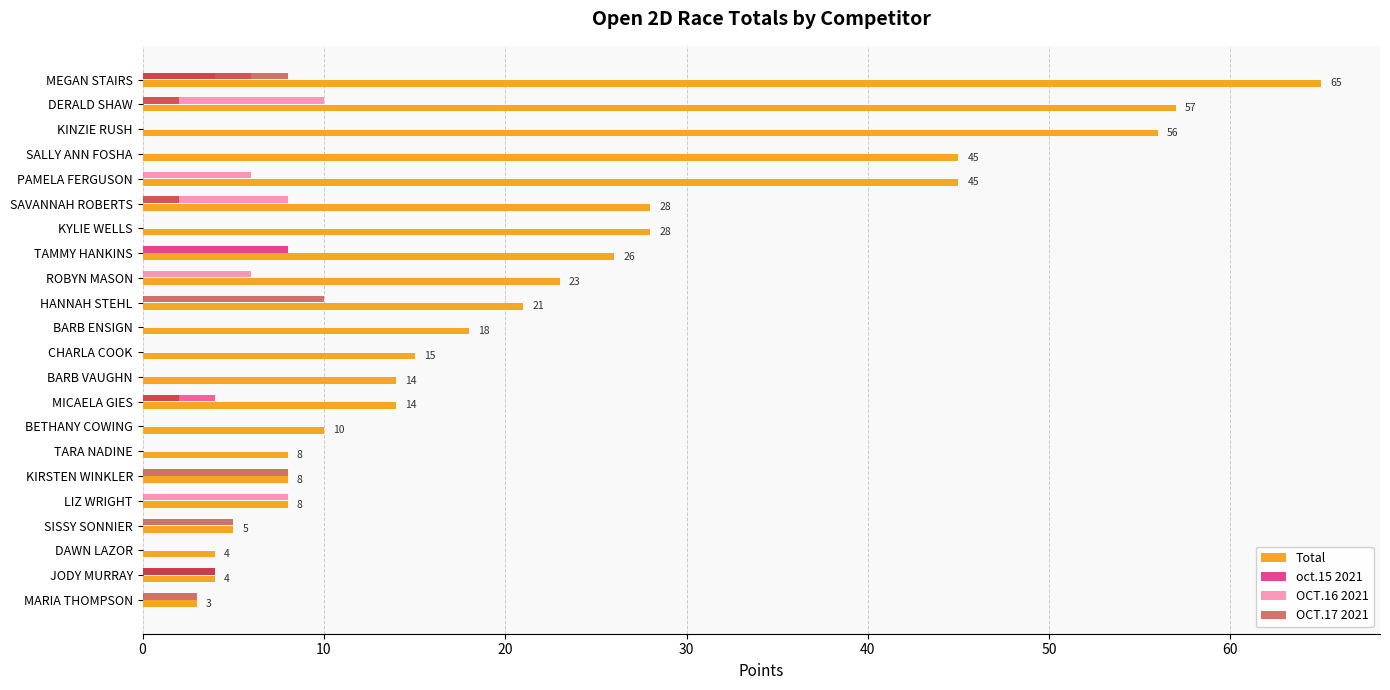

Which series changed the most between TARA NADINE and LIZ WRIGHT?

OCT.16 2021